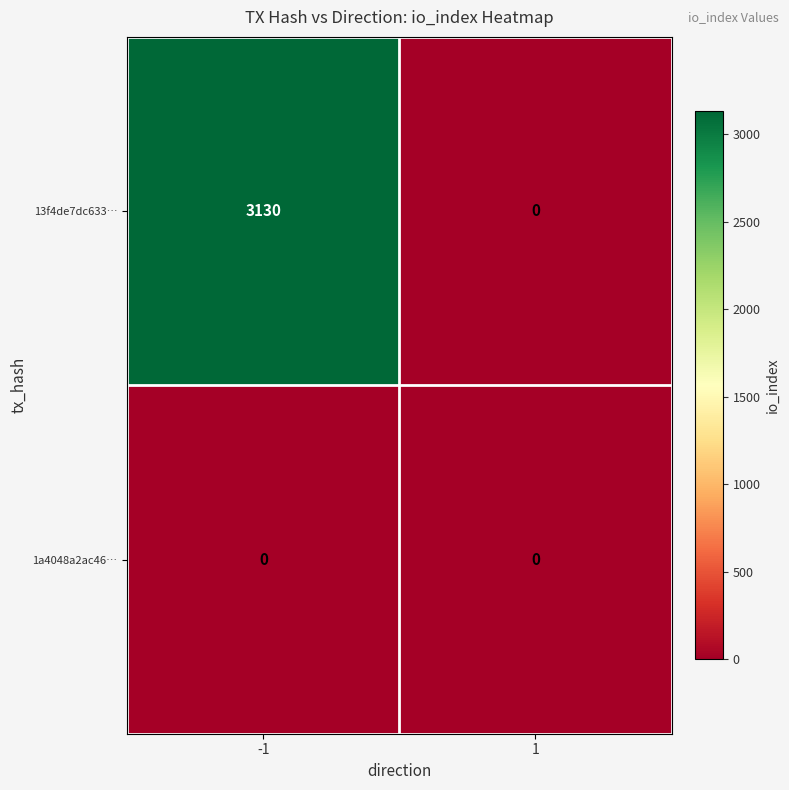

What is the approximate value of 13f4de7dc633… at -1?

3130